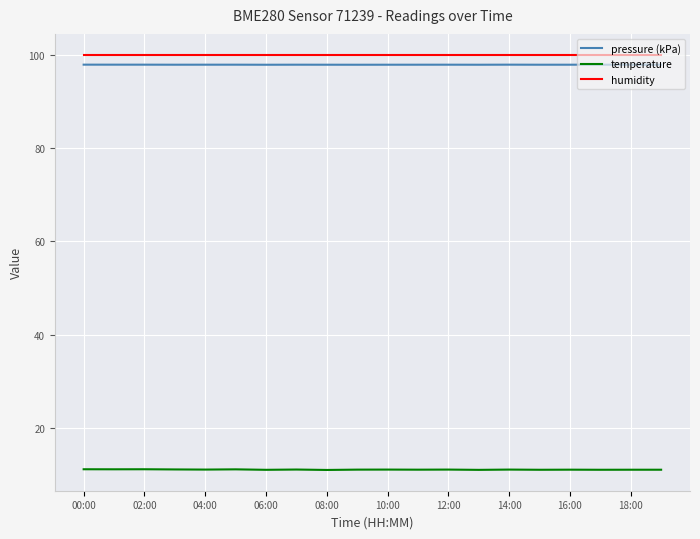

What is the maximum value for temperature?

11.2